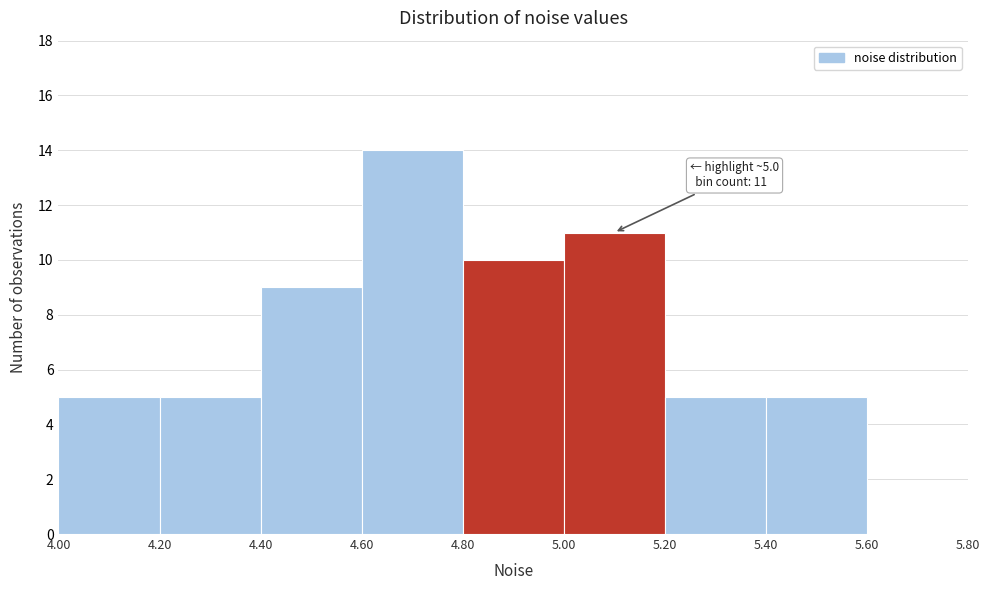

Which range on the x-axis has the tallest bar?

4.60 to 4.80